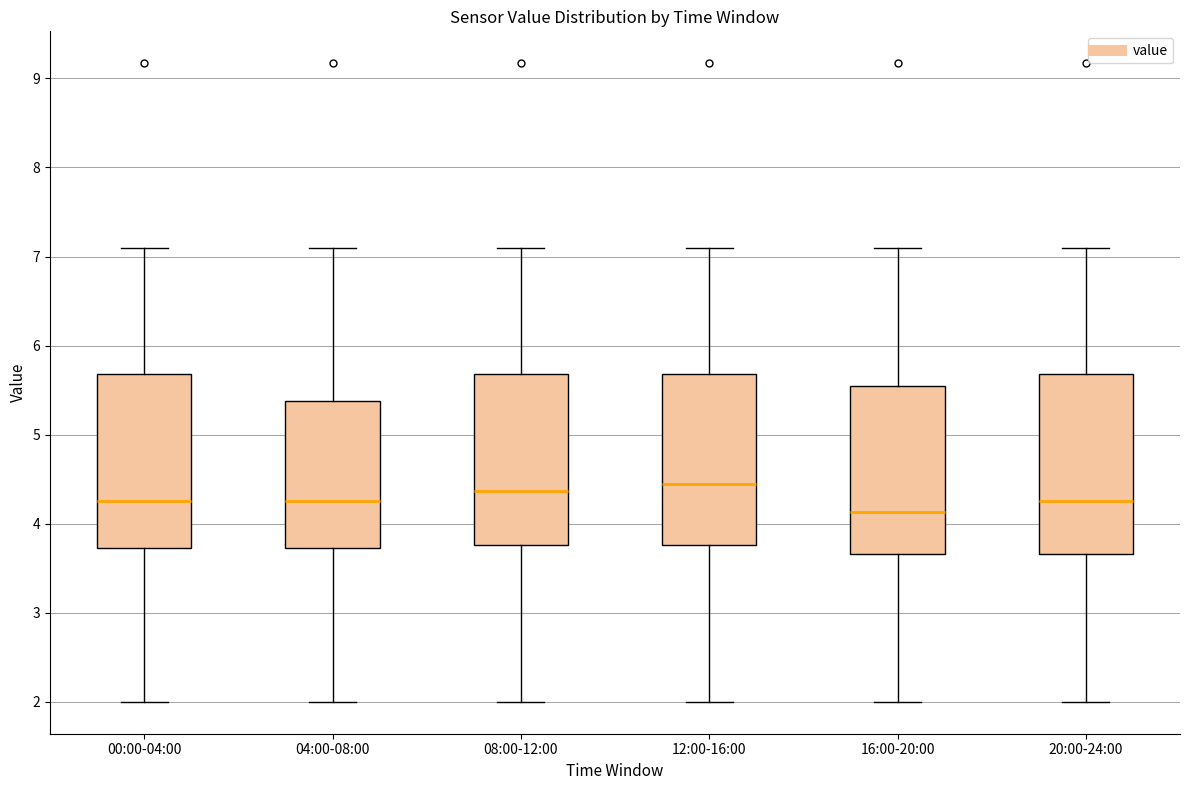

Where does the upper whisker of the box for 04:00-08:00 end on the y-axis? The values are not printed on the chart, so give them approximately, as read against the axis.

7.1